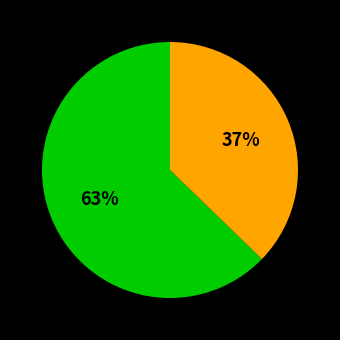

To the nearest percent, what is the difference between the largest and smallest slice percentages?

26%